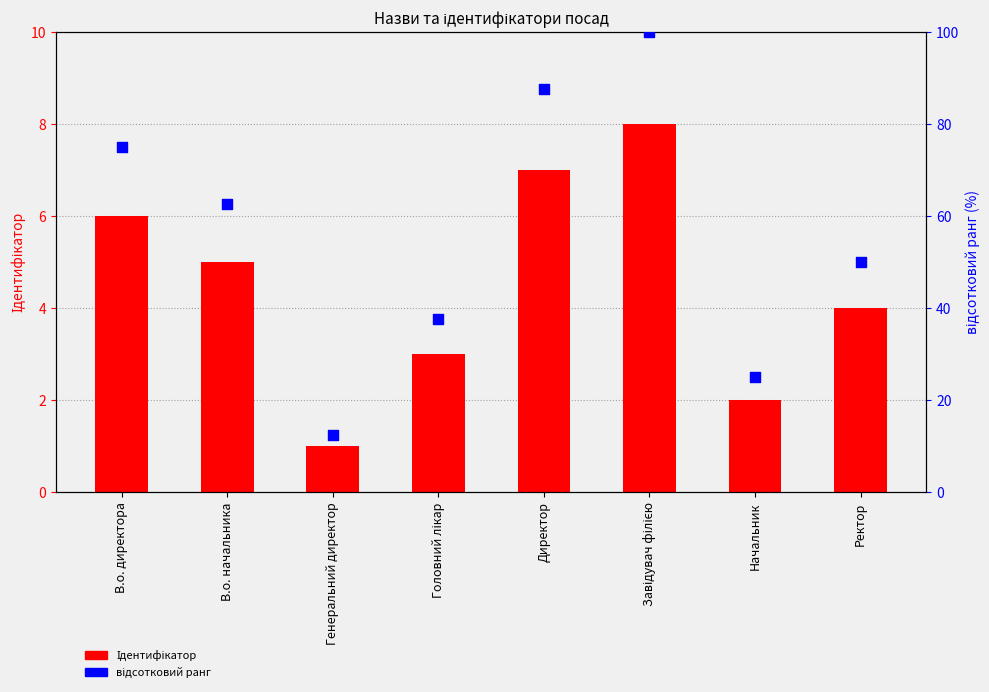

Is the value of відсотковий ранг at Ректор greater than the value of Ідентифікатор at В.о. директора?

Yes